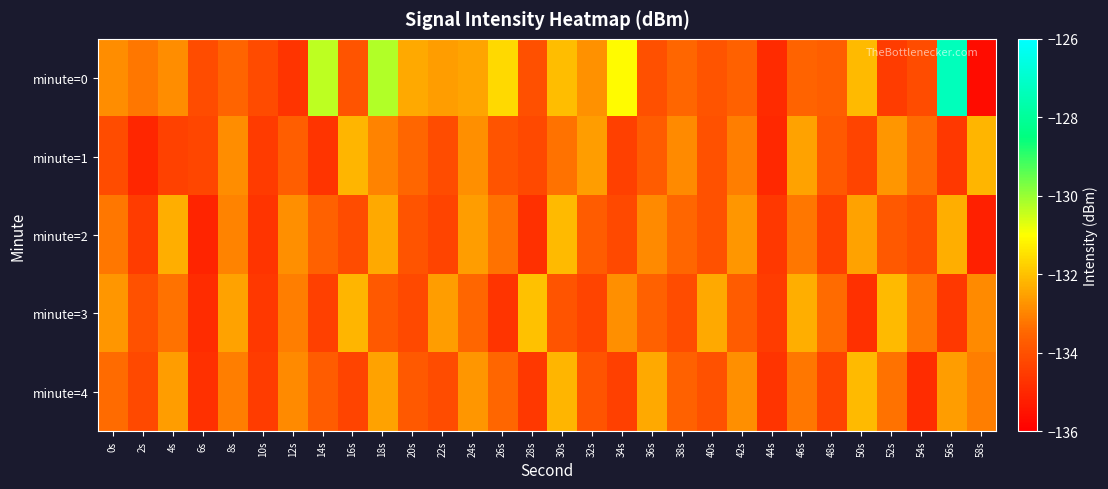

What is the spread (max minus min) of values at 48s?

1.0